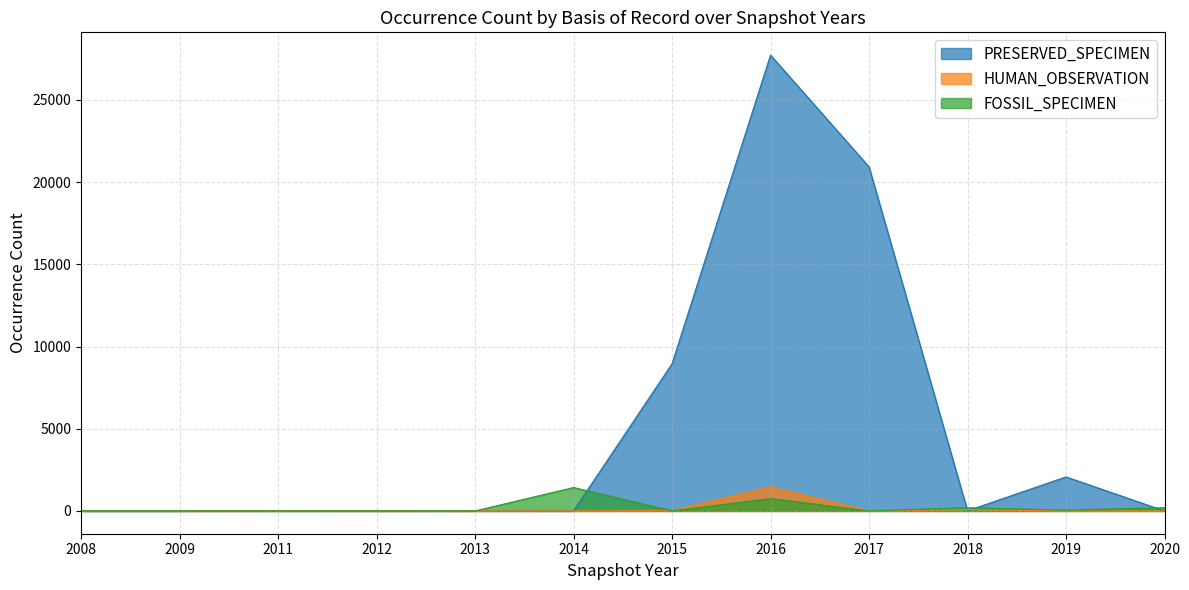

Which series has the largest total across all categories?

PRESERVED_SPECIMEN